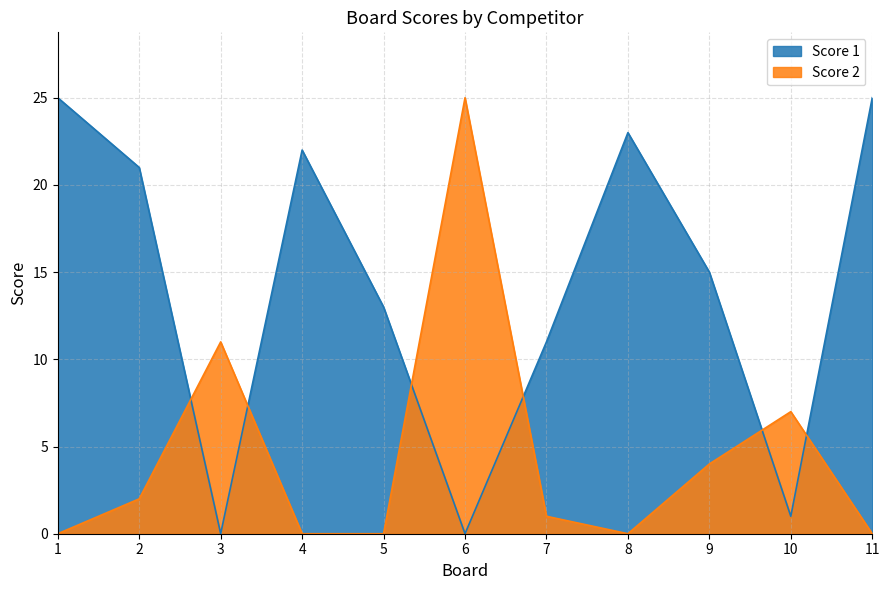

At 9, list the series in order from largest to smallest.

Score 1, Score 2